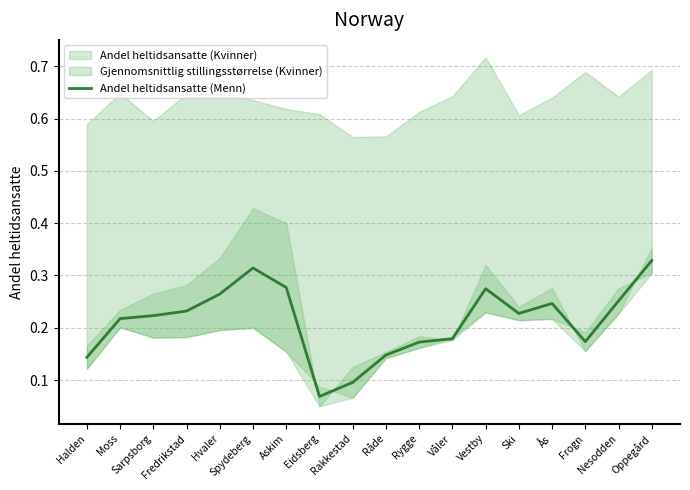

What is the label of the 16th point from the right?

Sarpsborg